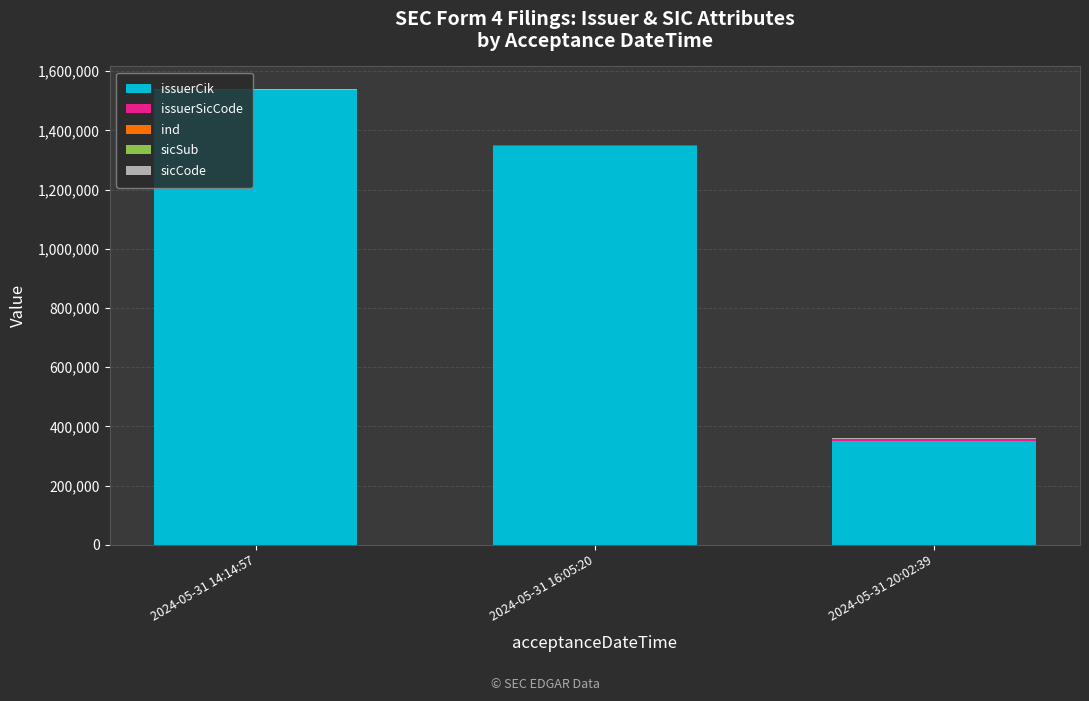

At which category is the sum across all series the highest?

2024-05-31 14:14:57